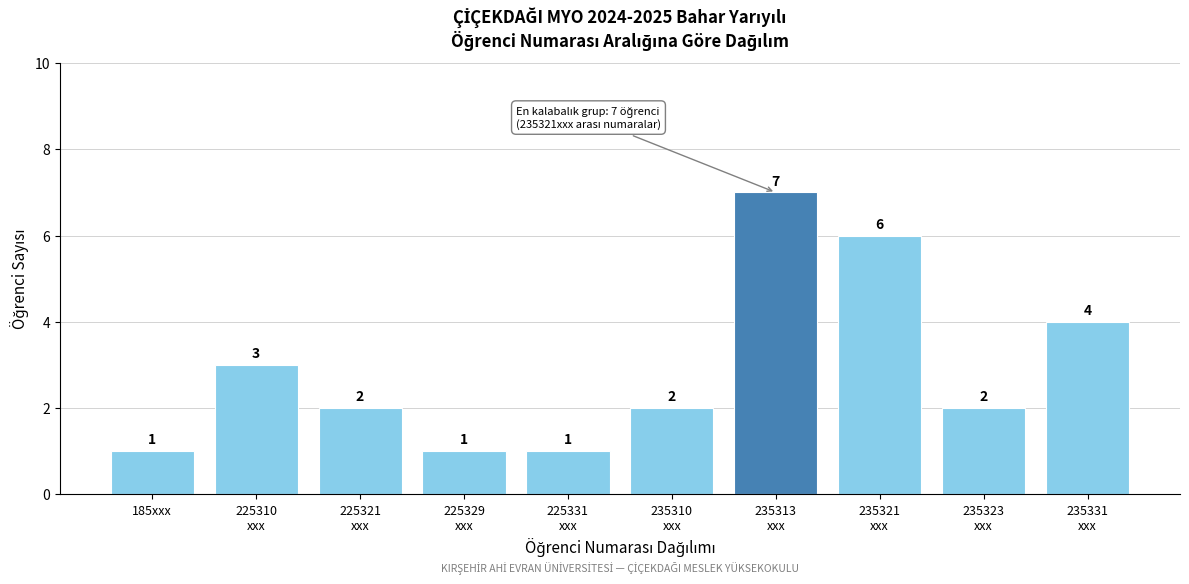

Reading left to right, what are all the values shown in this chart?

1	3	2	1	1	2	7	6	2	4